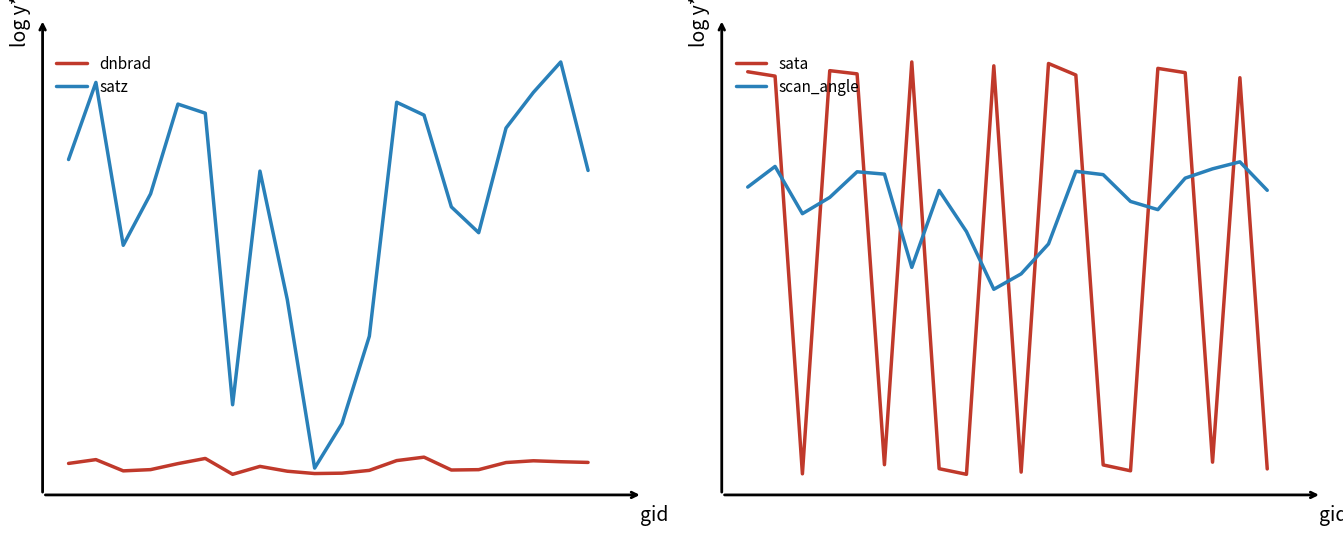

Which series has the largest range (max minus min)?

sata